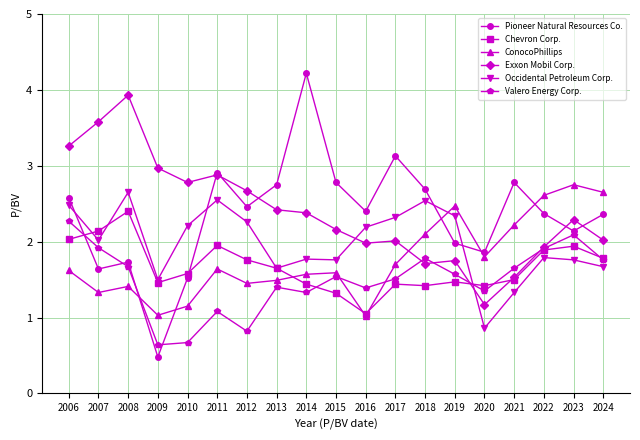

What value does the ConocoPhillips series have at 2015?

1.6